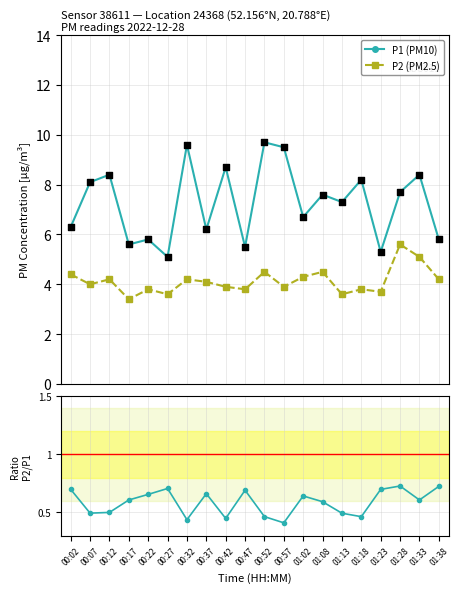

At which category is the sum across all series the highest?

00:52